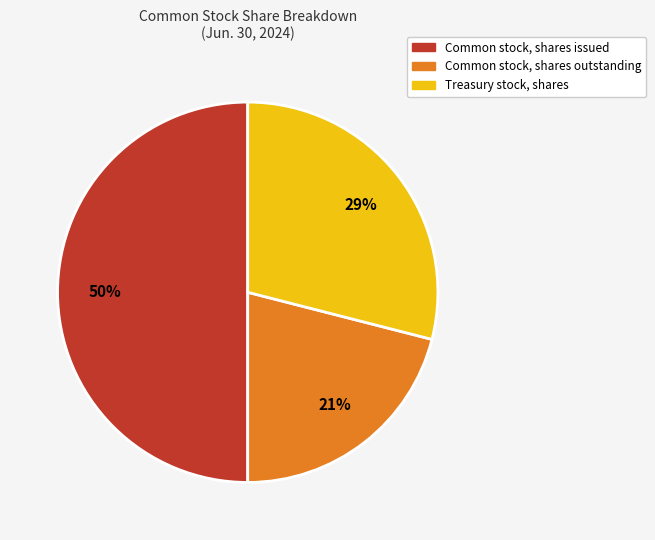

What is the smallest slice in the pie chart?

Common stock, shares outstanding